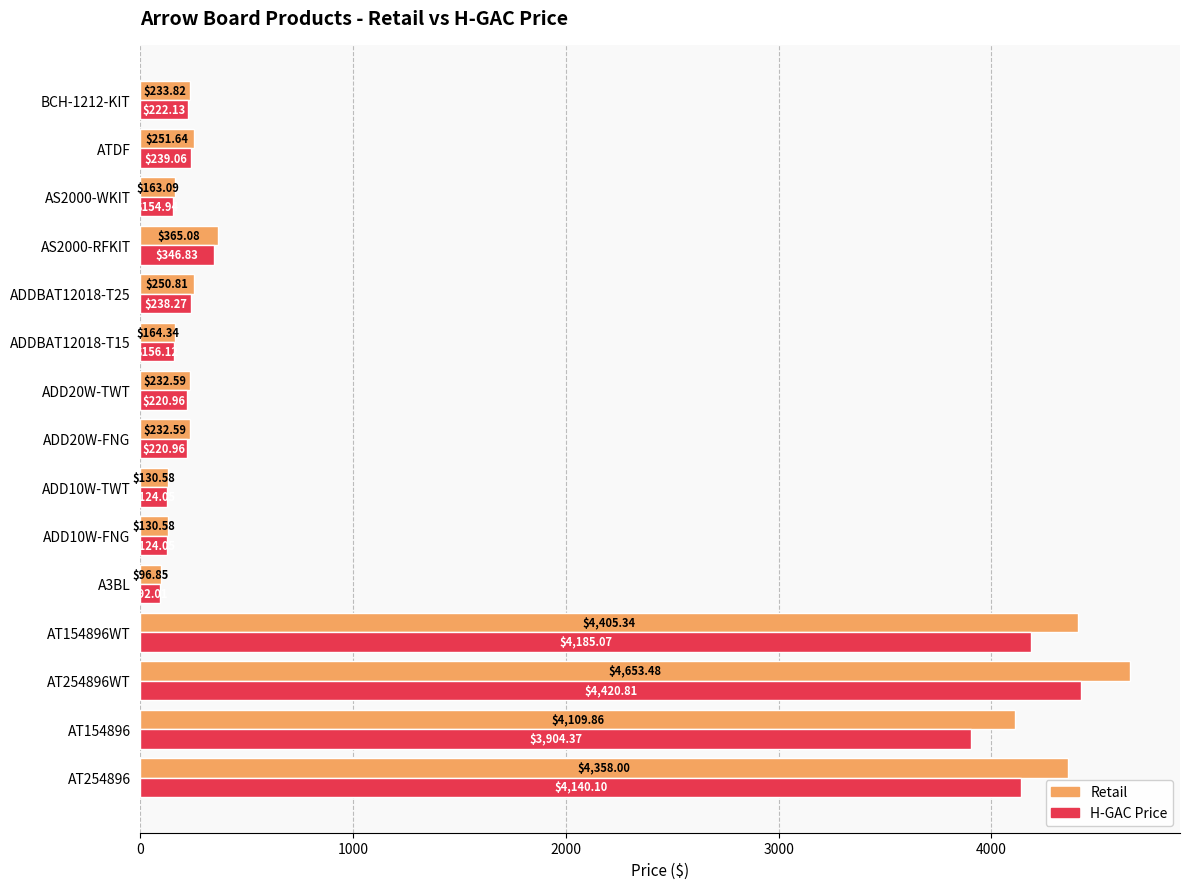

What is the average value of the Retail series?

1318.6